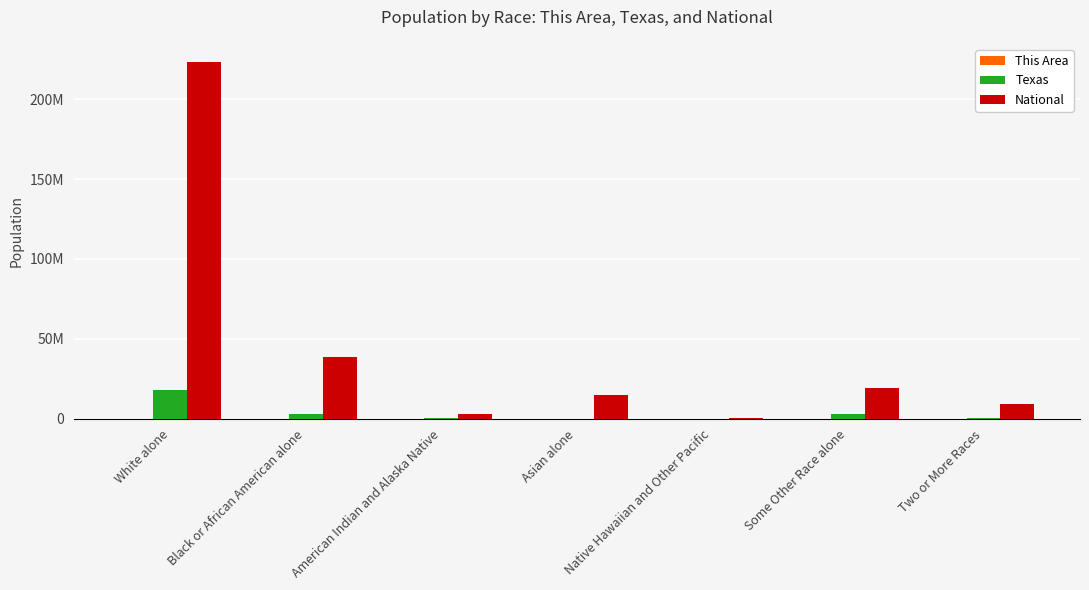

What is the maximum value shown in the chart?

223553265